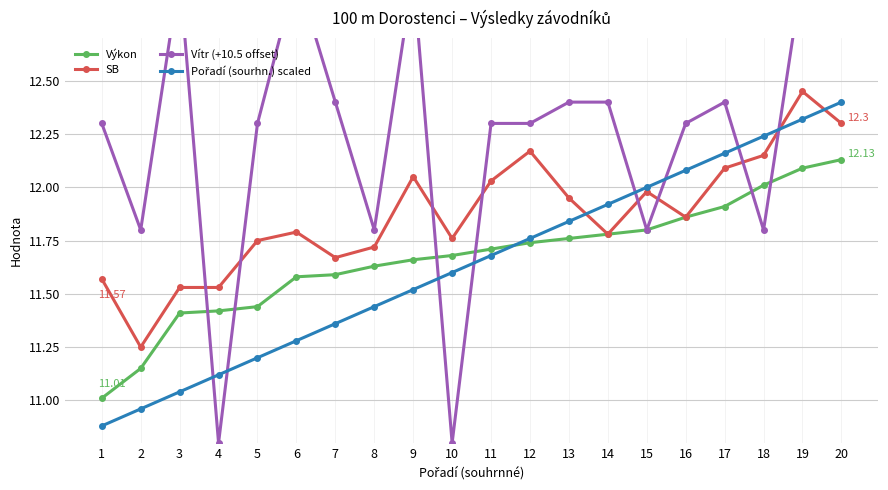

At 14, list the series in order from largest to smallest.

Vítr (+10.5 offset), Pořadí (sourhn.) scaled, Výkon, SB